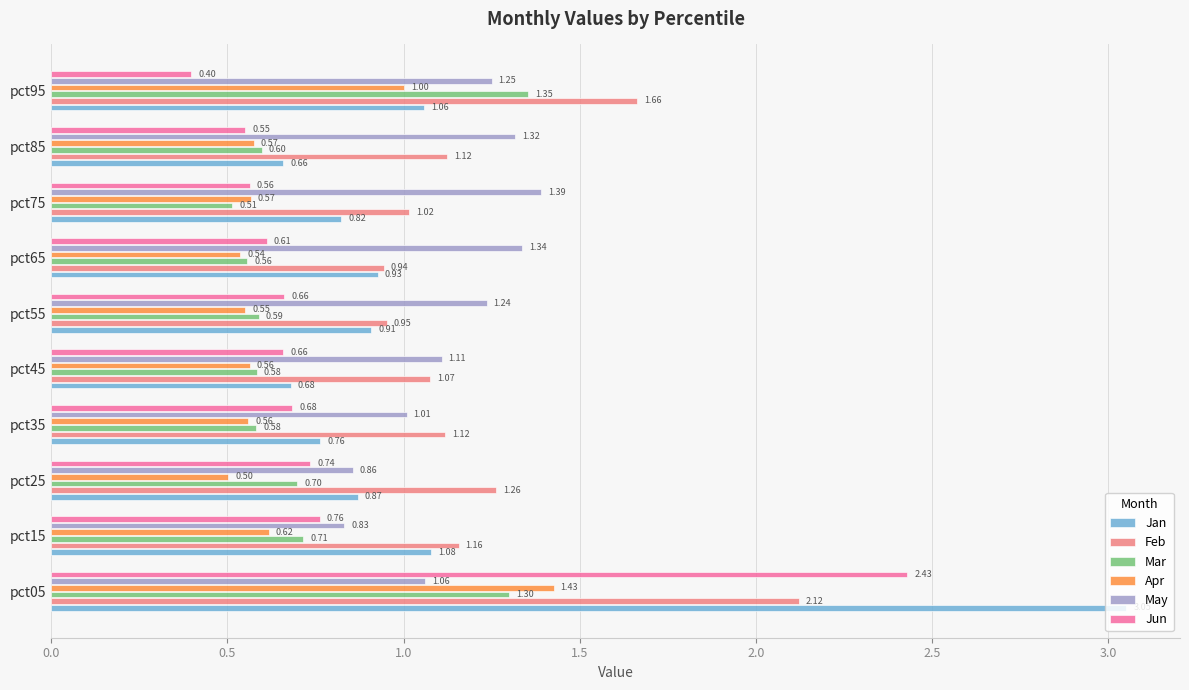

Which series changed the most between pct35 and pct55?

May